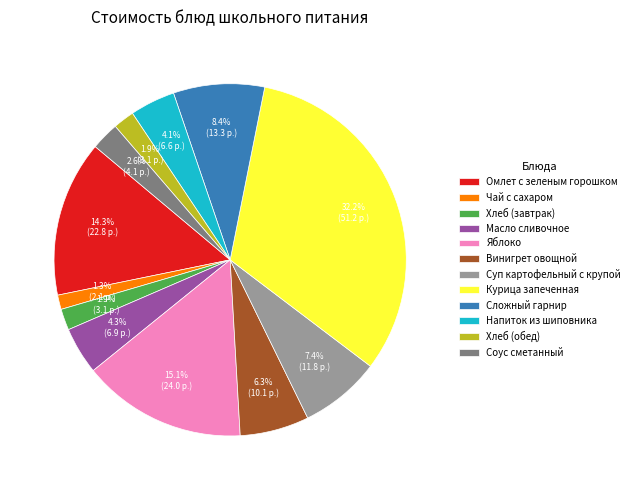

Which category has the biggest portion of the pie?

Курица запеченная